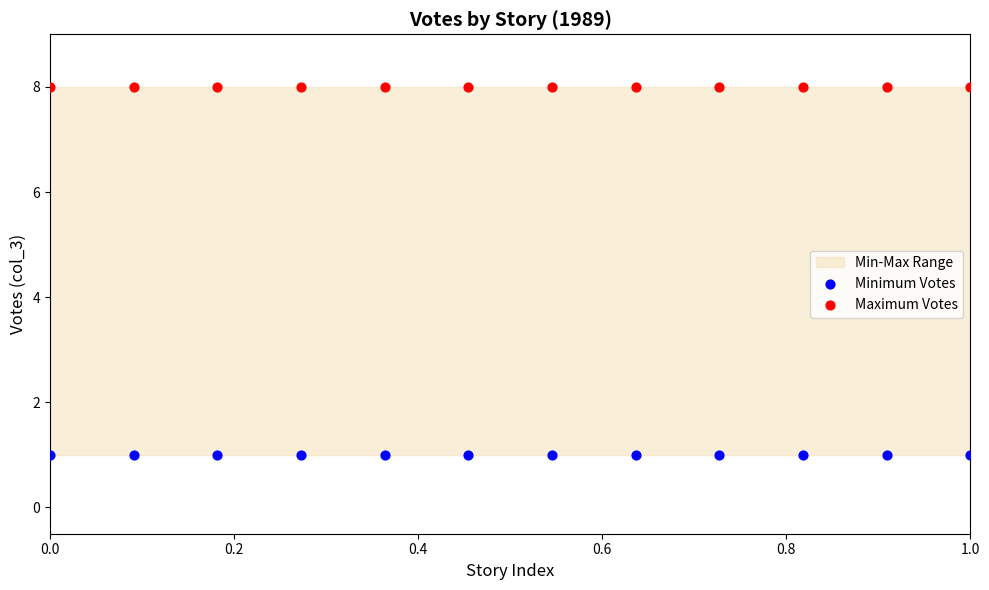

Which series contains the highest Y value?

Maximum Votes